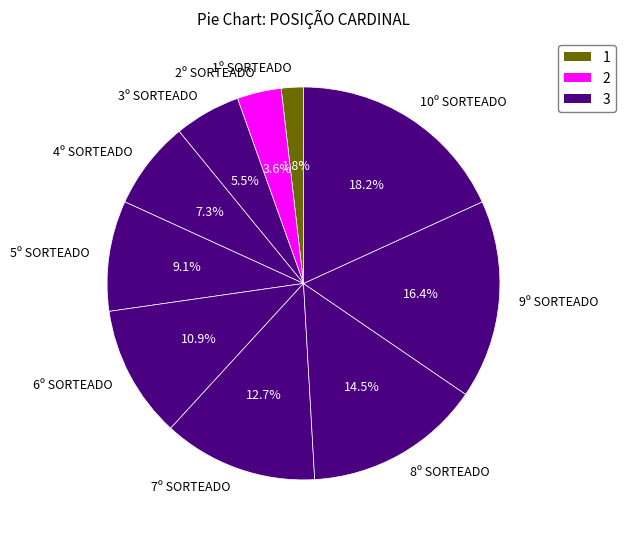

Is there any slice that represents more than half of the pie?

No